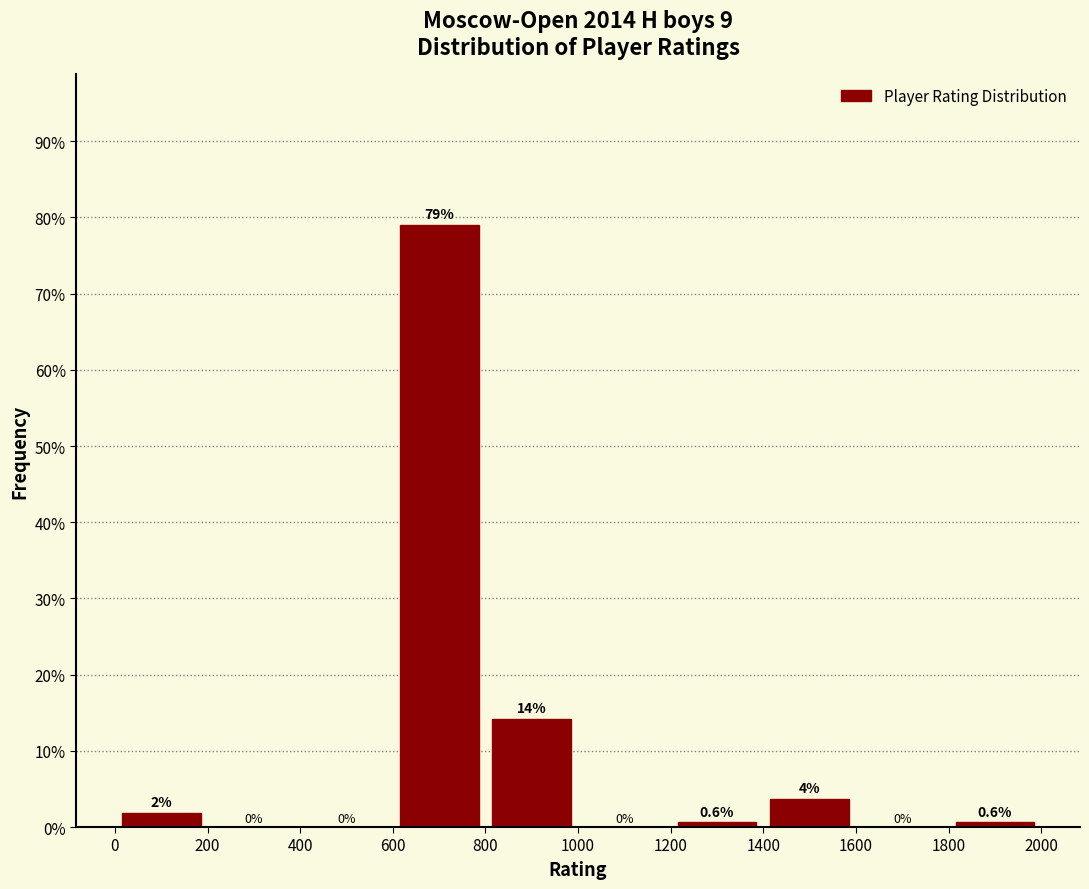

Over which range of the x-axis is the bar tallest?

600 to 800